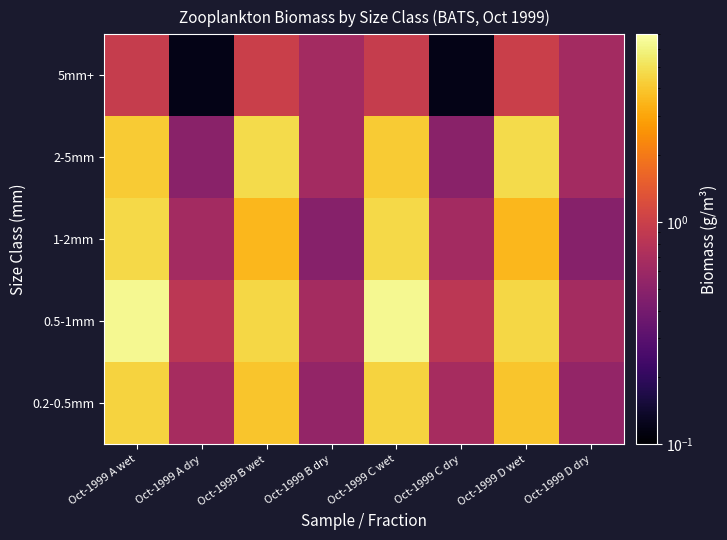

What is the spread (max minus min) of values at Oct-1999 C wet?

5.4